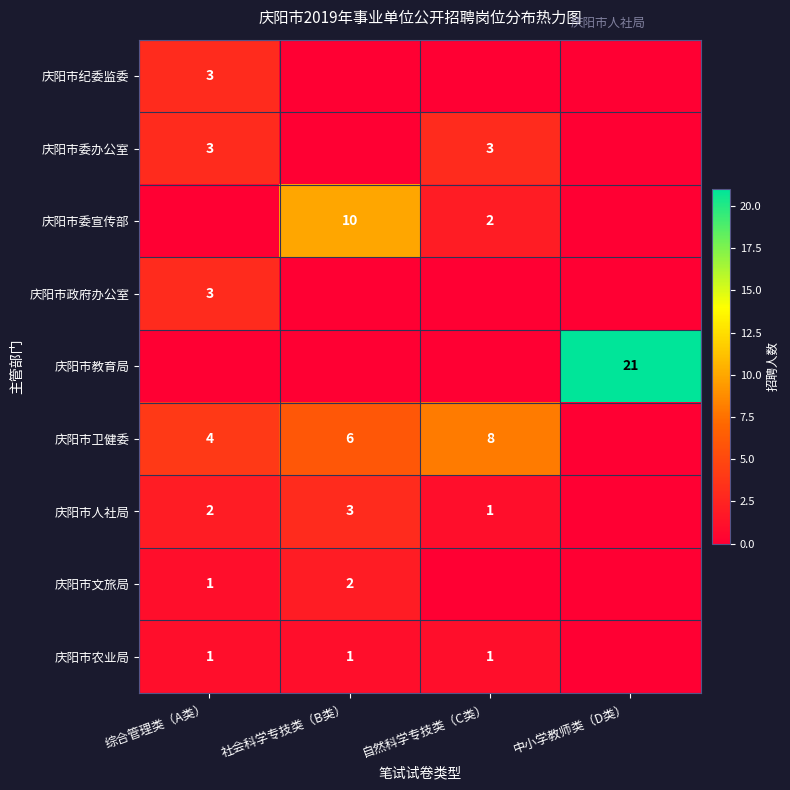

What is the greatest value displayed?

21